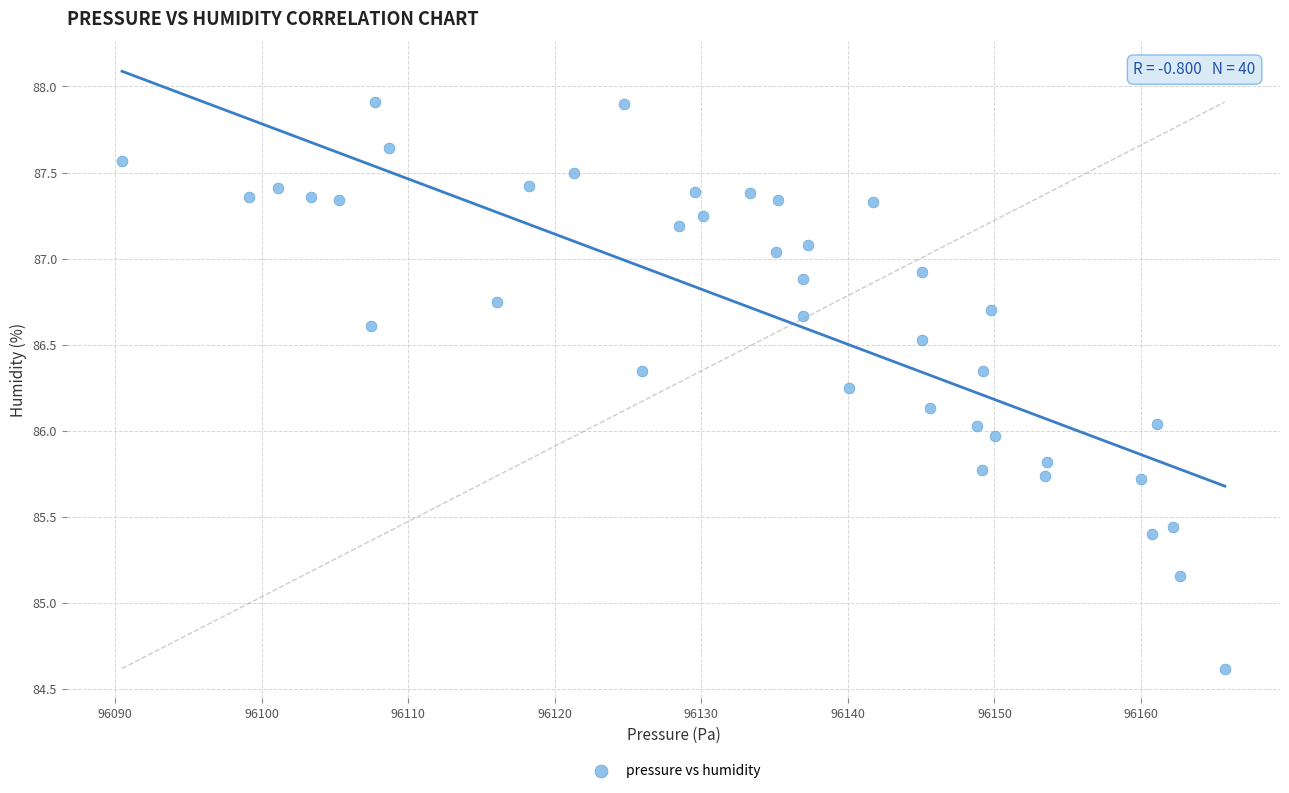

What is the range of X values (max minus min)?

75.2